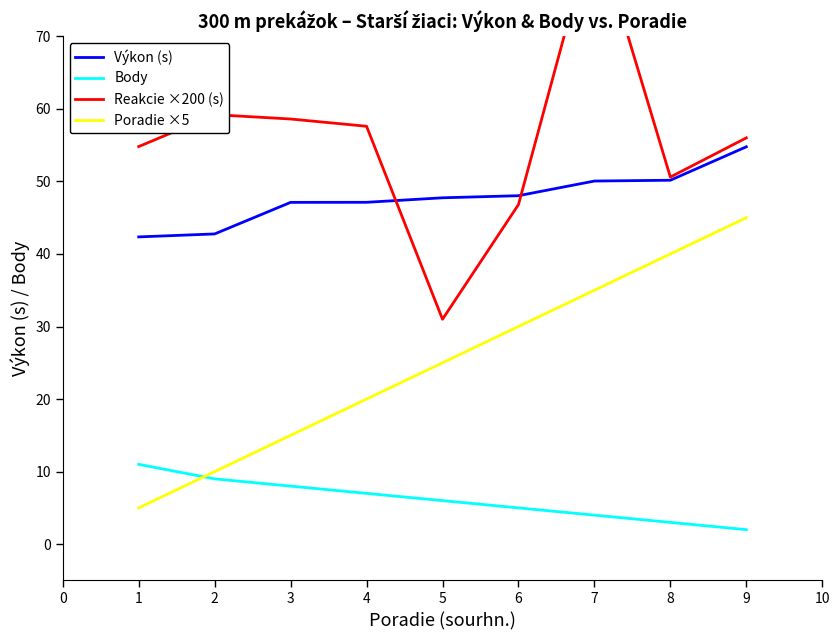

Is it true that Výkon (s) equals 89.0 at 8?

False